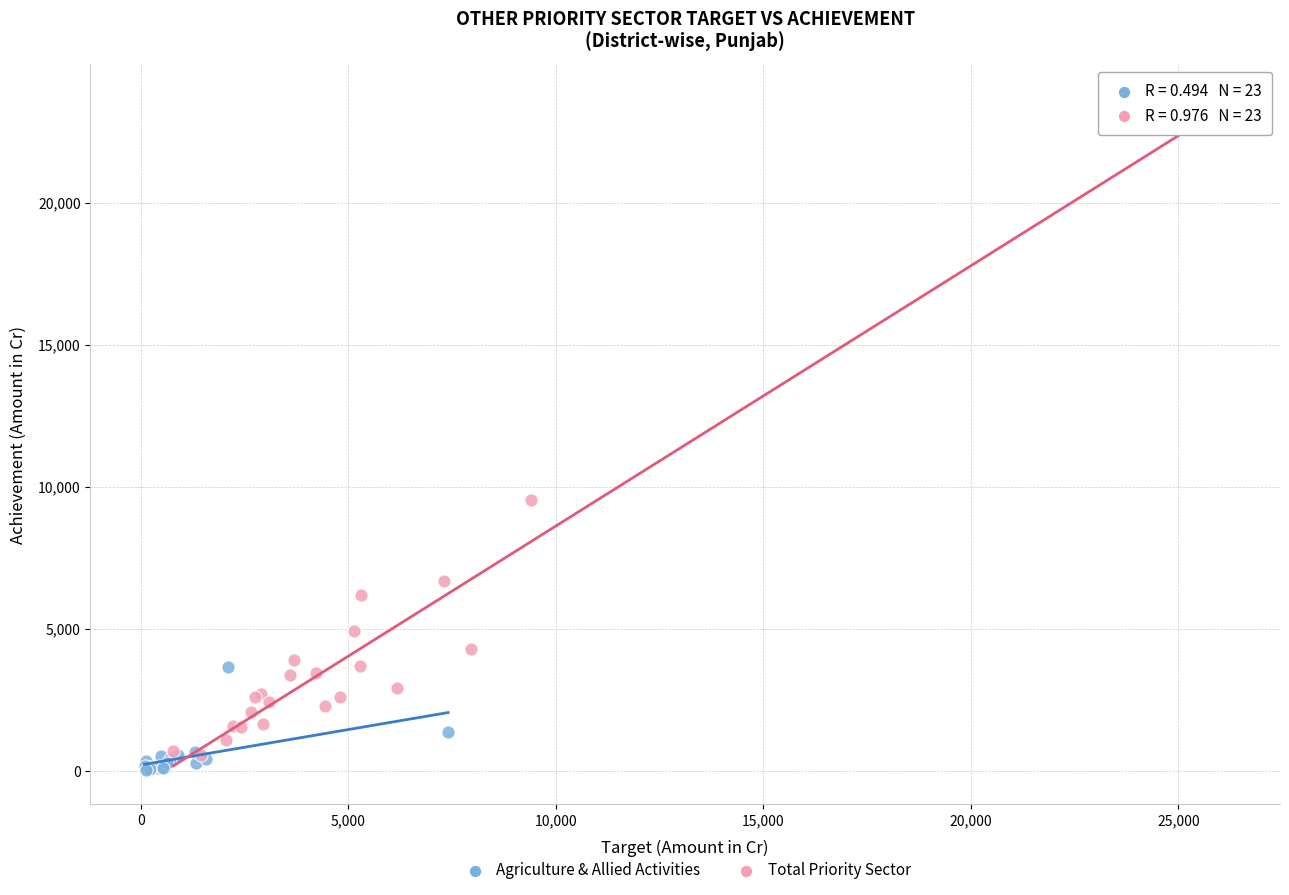

Which series has the largest Y range (max minus min)?

Total Priority Sector